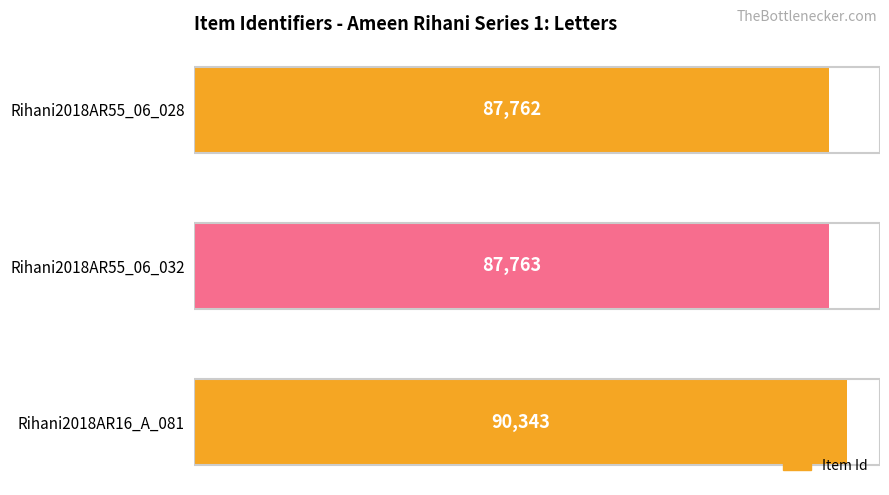

Are the bars grouped side by side (vs. stacked)?

No